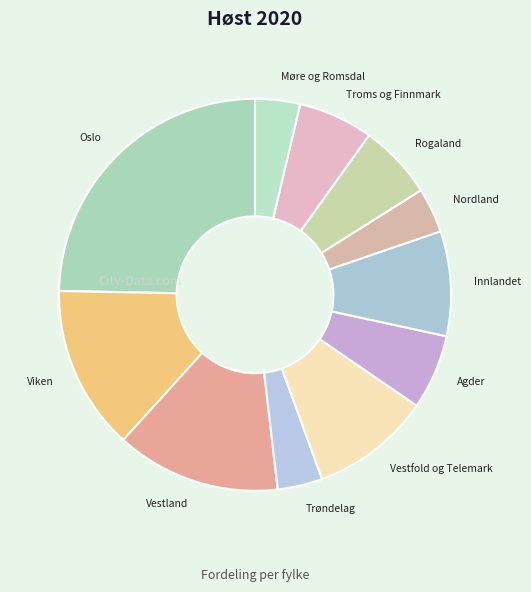

True or false: Oslo accounts for 39% of the total.

False